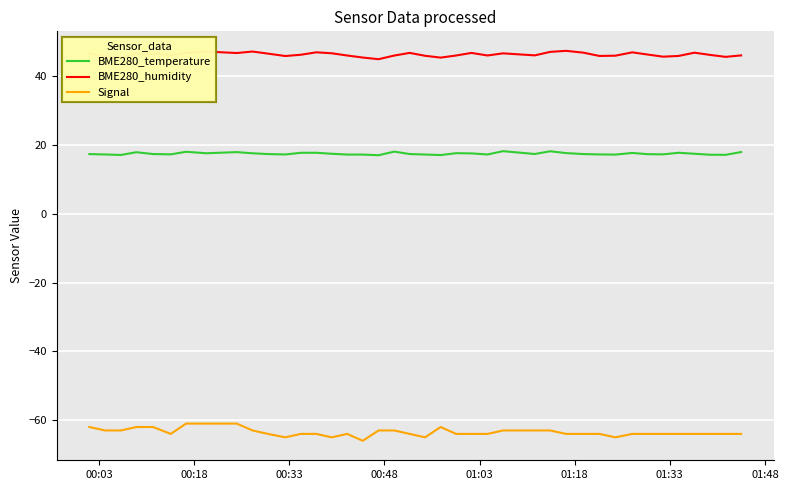

How many Signal values are between -64 and -63?

28